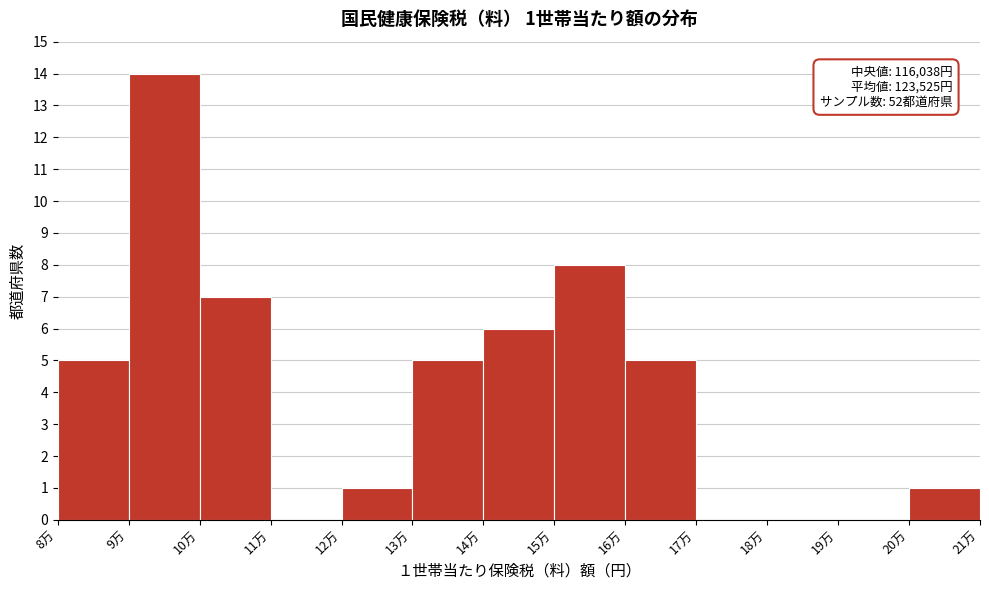

Reading left to right, what are all the values shown in this chart?

8万=5	9万=14	10万=7	11万=0	12万=1	13万=5	14万=6	15万=8	16万=5	17万=0	18万=0	19万=0	20万=1